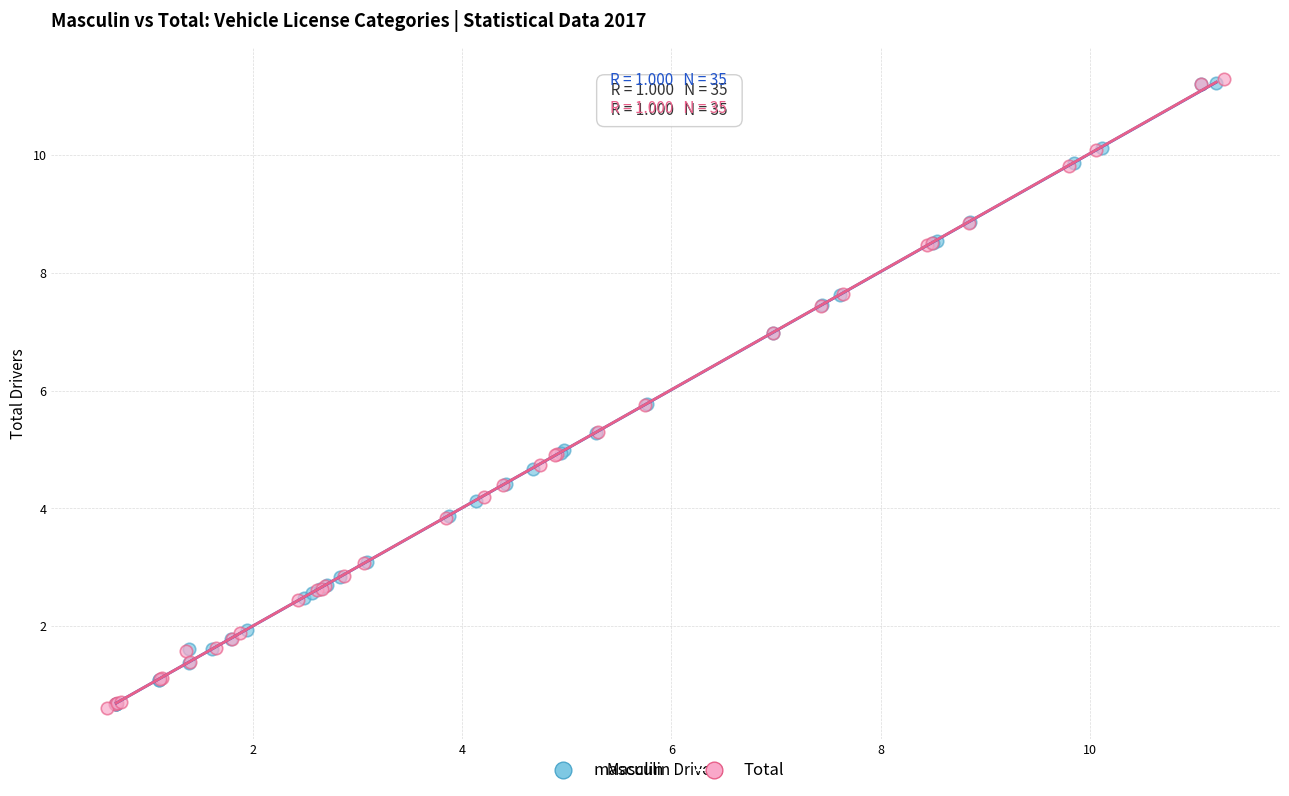

Which series has the largest Y range (max minus min)?

Total